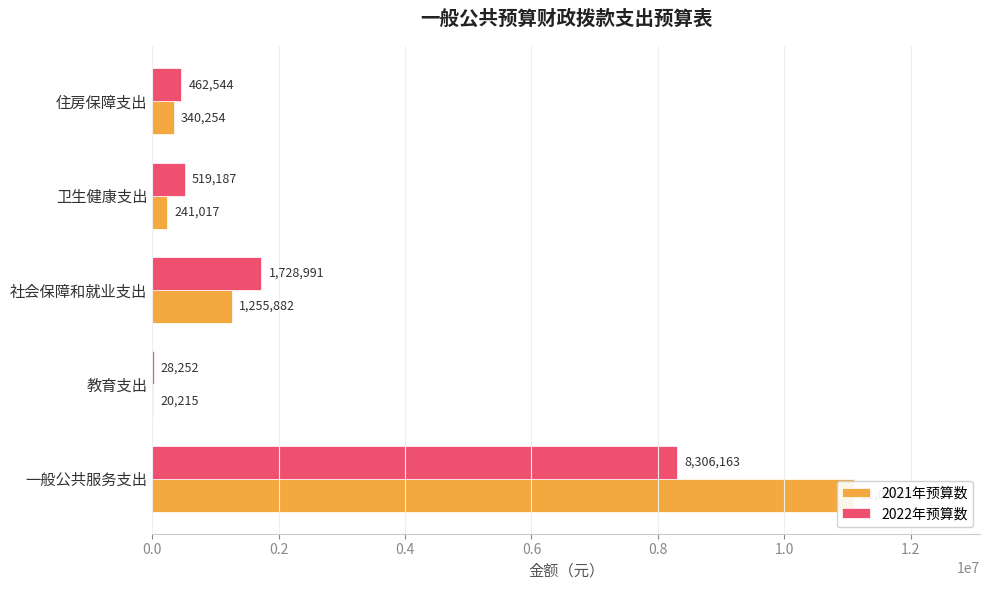

What is the minimum value for 2022年预算数?

28252